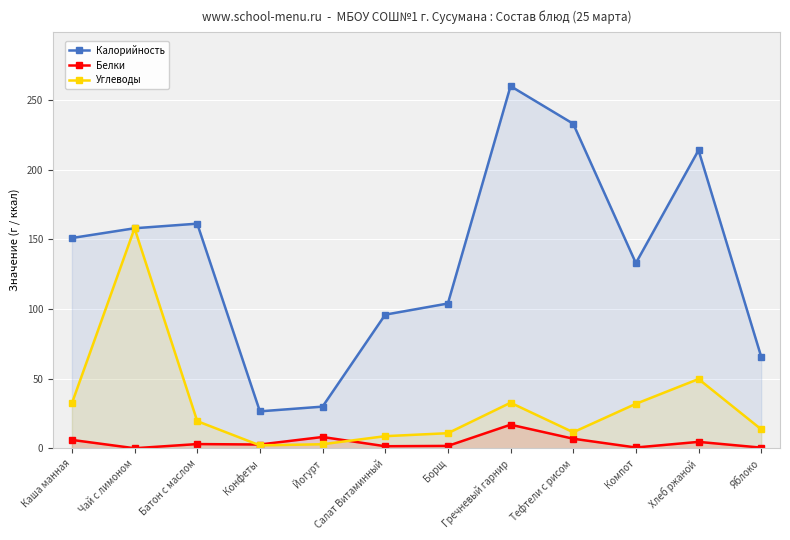

Reading right to left, what are all the values shown in this chart?

Калорийность: 65.8	214.0	133.0	233.0	260.0	104.0	96.0	30.0	26.6	161.3	158.0	151.0
Белки: 0.6	4.7	0.7	7.0	17.0	1.8	1.6	8.2	2.8	3.1	0.1	6.1
Углеводы: 13.7	49.8	32.0	11.6	32.8	10.9	8.8	3.0	2.2	19.6	158.0	32.4